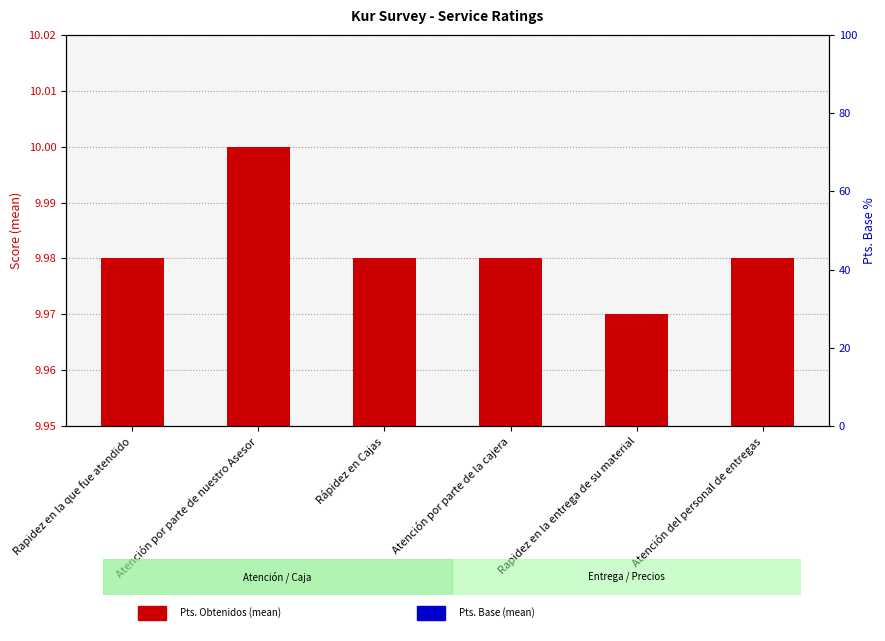

Rank the series by their average value, from lowest to highest.

Pts. Base (mean), Pts. Obtenidos (mean)